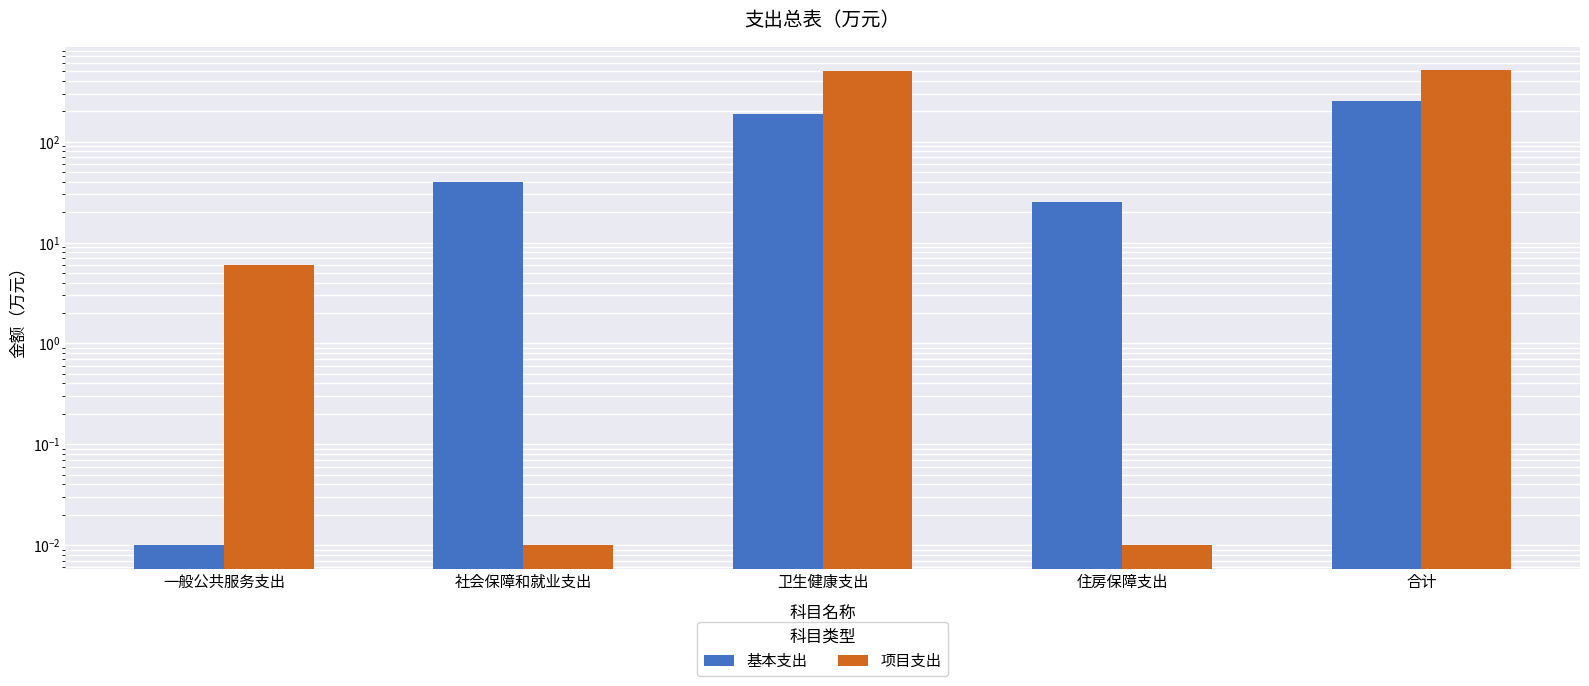

What is the average value of the 基本支出 series?

100.7